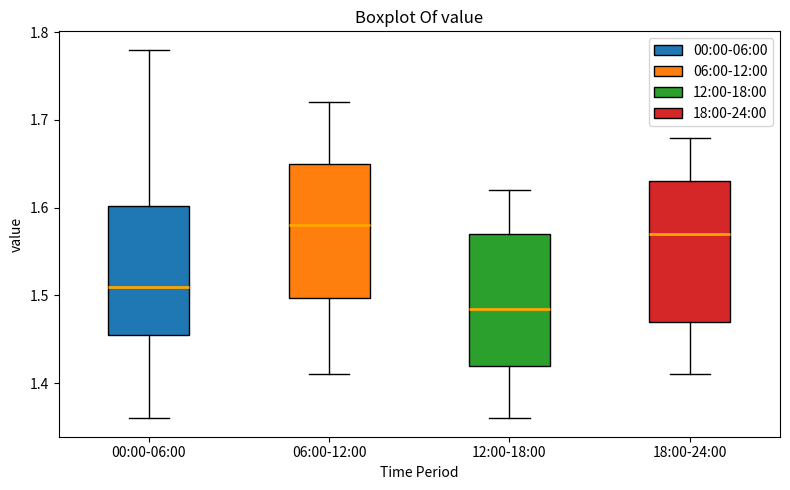

Reading left to right, read every box against the y-axis: the position of its median line, the range the box covers, and the ends of its whiskers. The values are not printed on the chart, so give them approximately, as read against the axis.

00:00-06:00: median 1.51, box 1.46 to 1.60, whiskers 1.36 to 1.78
06:00-12:00: median 1.58, box 1.50 to 1.65, whiskers 1.41 to 1.72
12:00-18:00: median 1.49, box 1.42 to 1.57, whiskers 1.36 to 1.62
18:00-24:00: median 1.57, box 1.47 to 1.63, whiskers 1.41 to 1.68